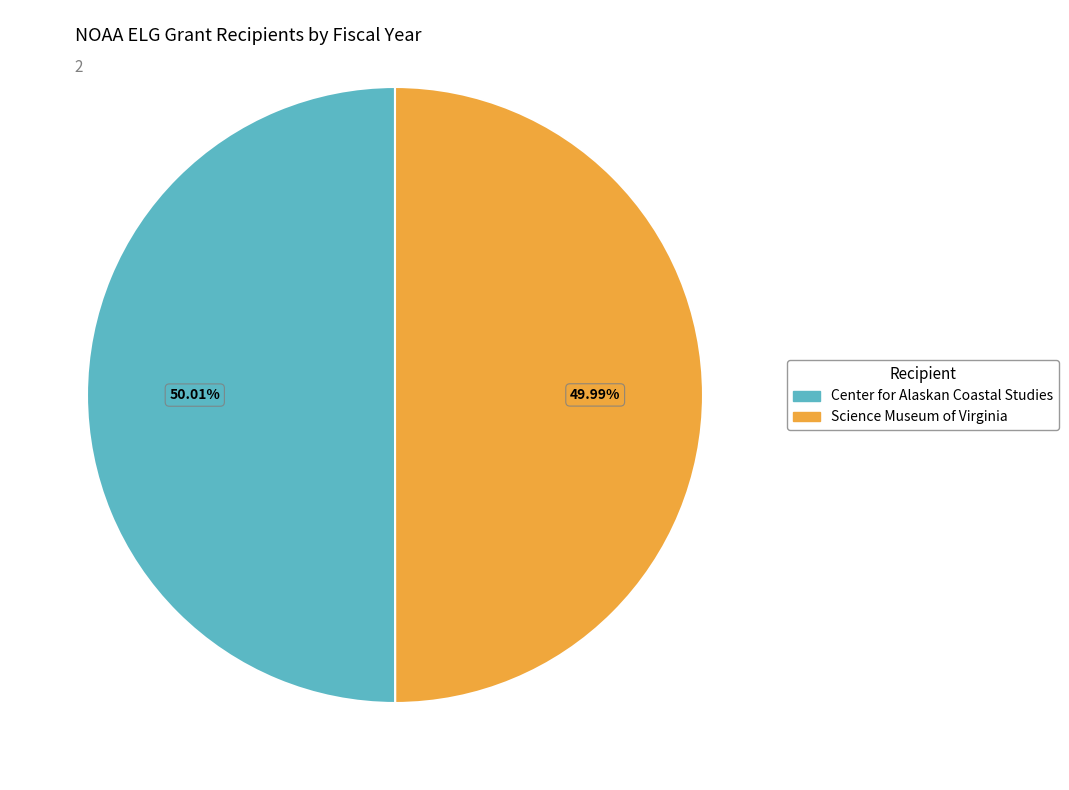

What is the ratio of the value at Center for Alaskan Coastal Studies to the value at Science Museum of Virginia?

1.0